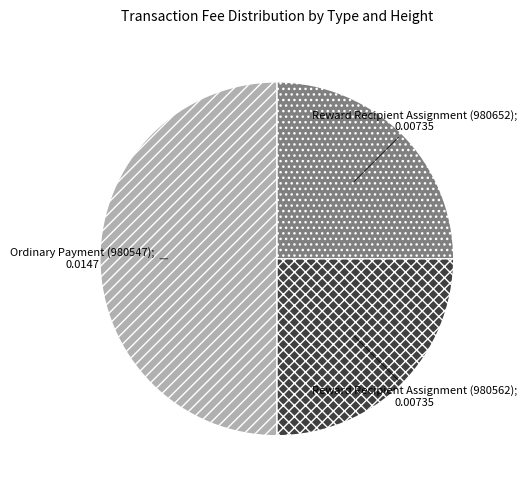

How many slices are in this pie chart?

3